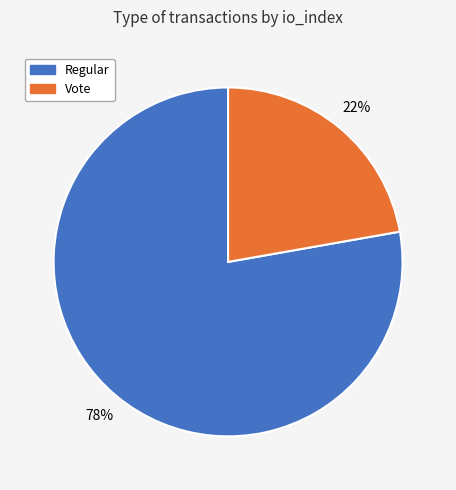

Do Regular and Vote together represent more than half of the pie?

Yes